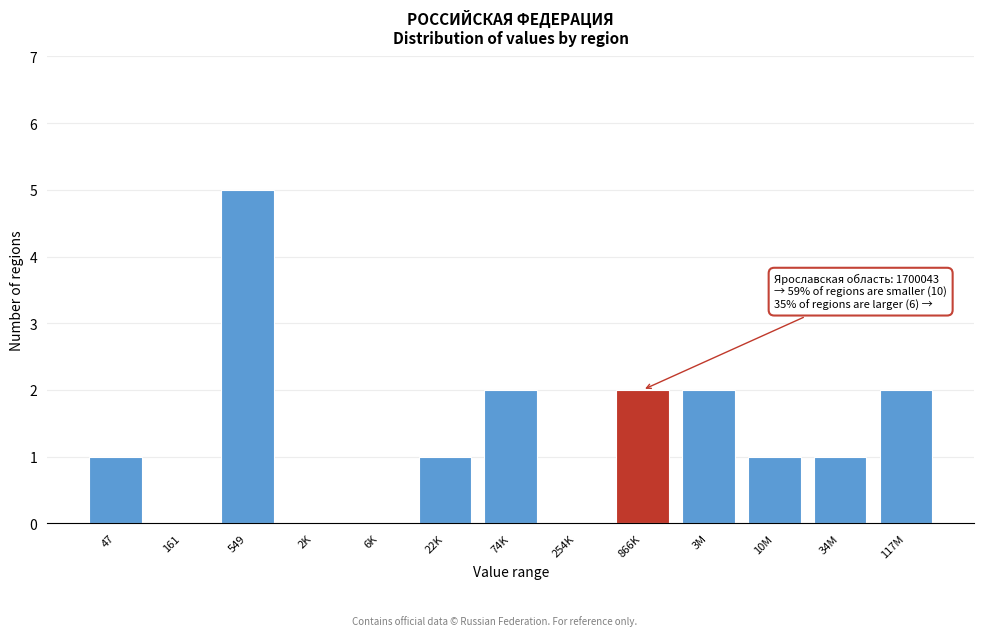

Reading left to right, list all the values displayed in this chart.

47=1	161=0	549=5	2K=0	6K=0	22K=1	74K=2	254K=0	866K=2	3M=2	10M=1	34M=1	117M=2